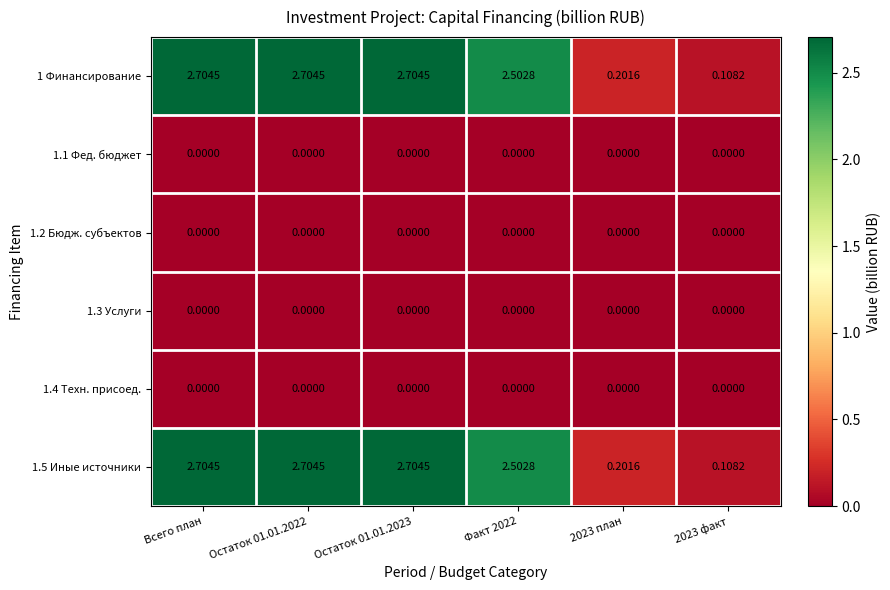

At which label does 1 Финансирование first exceed 2?

Всего план